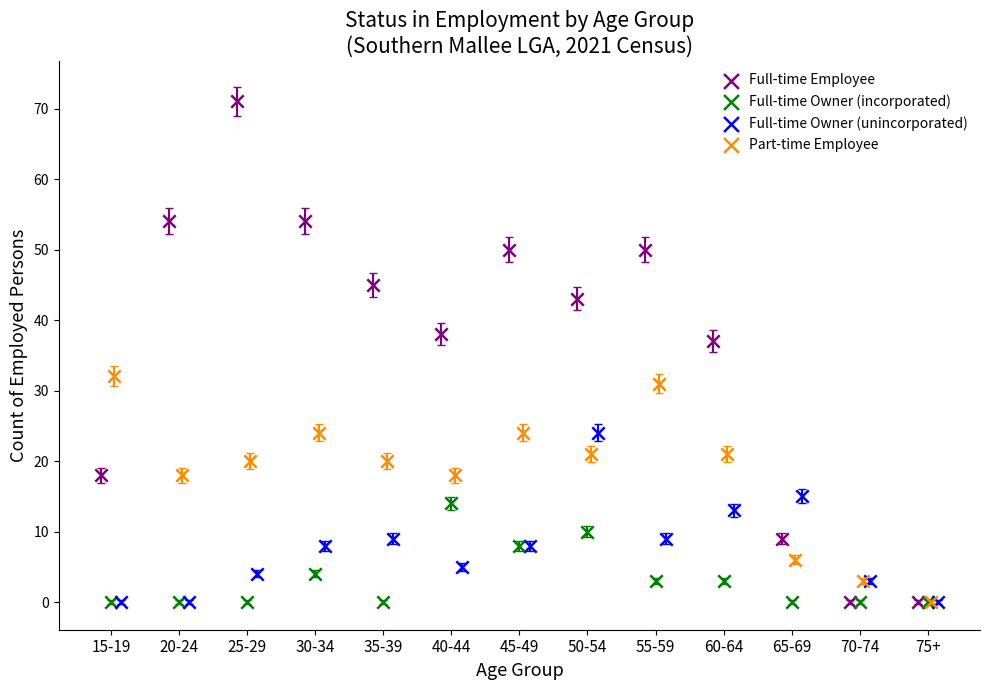

Which series contains the highest Y value?

Full-time Employee